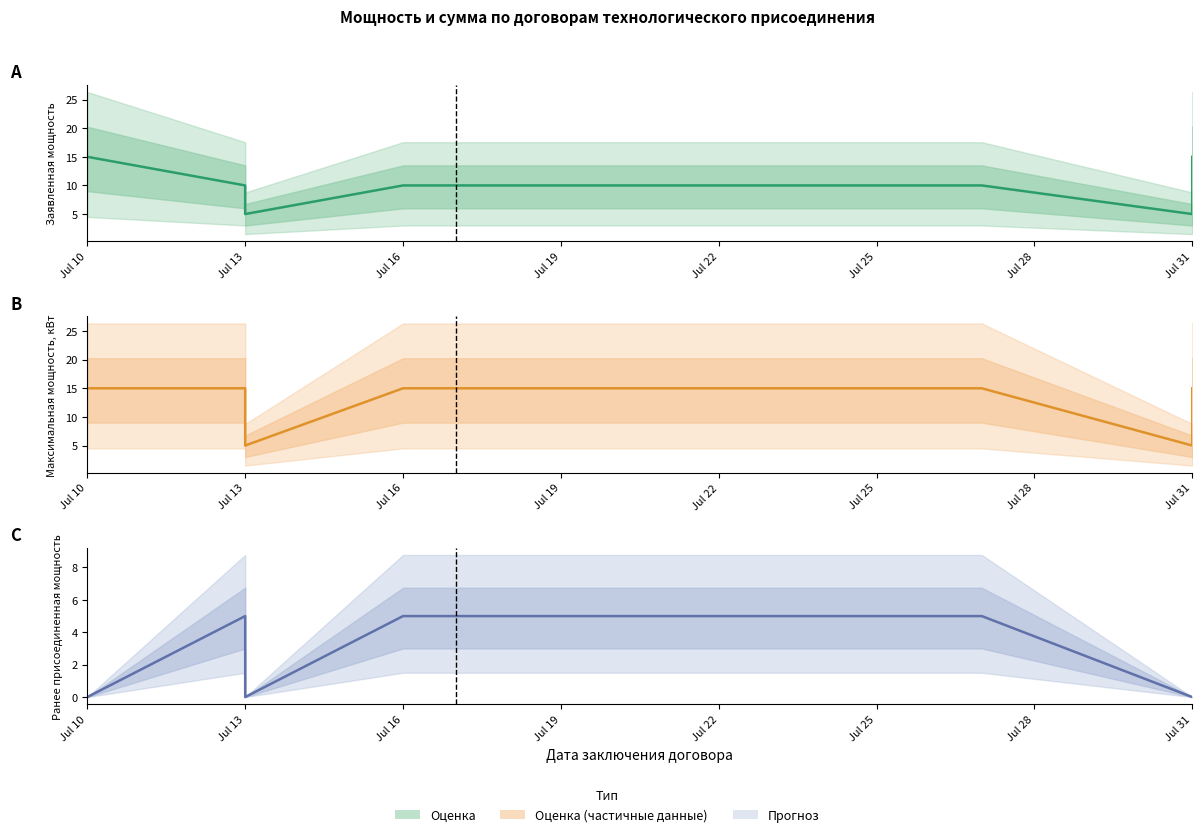

Between Jul 31 and Jul 13, which is larger?

Jul 31